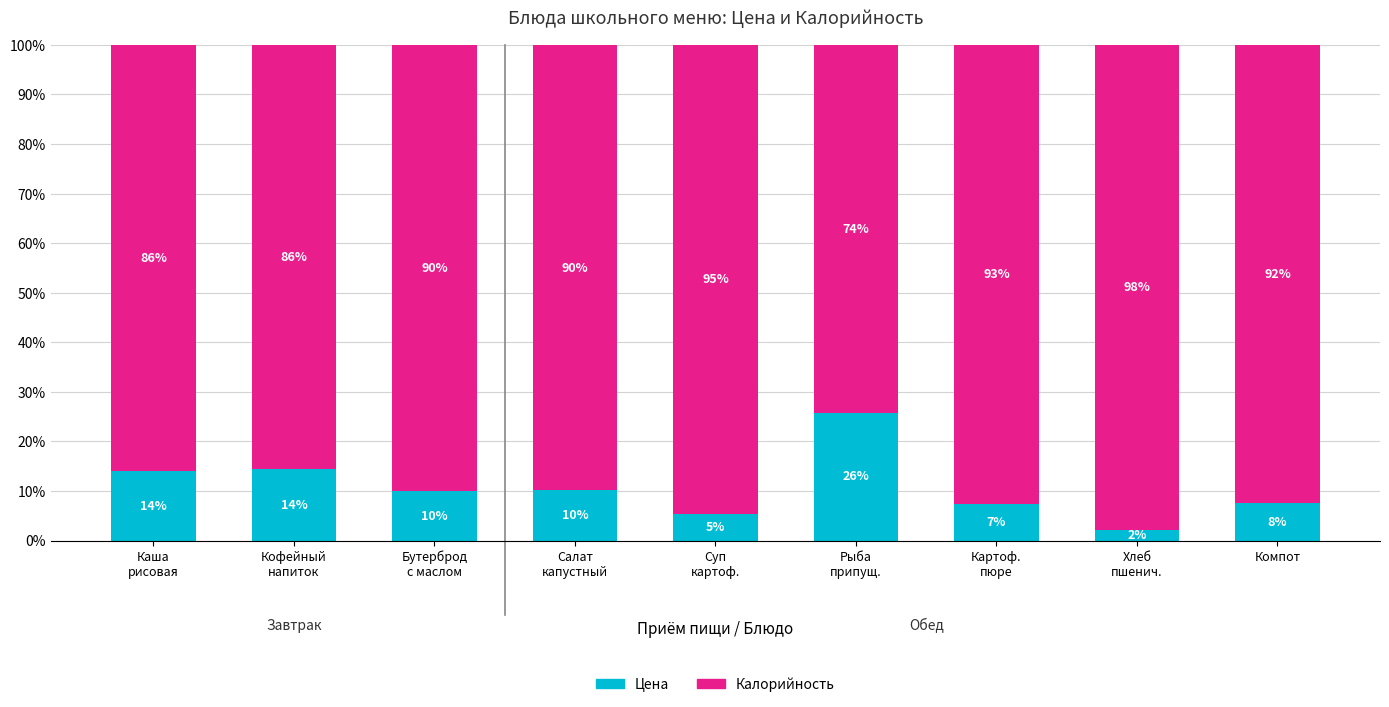

What is the highest value of the Цена series?

25.8